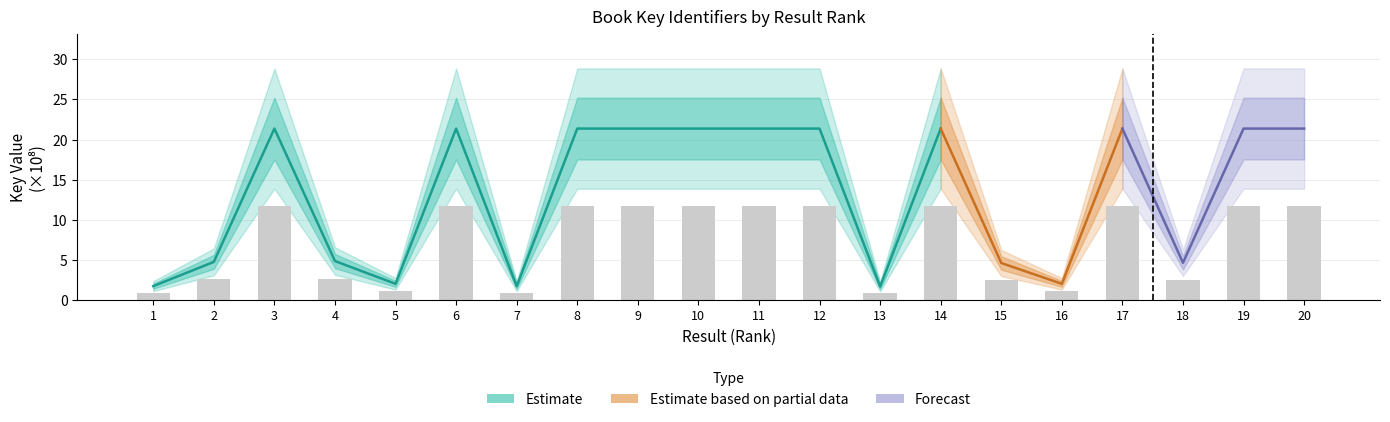

What is the ratio of the value at 2 to the value at 15?

1.0